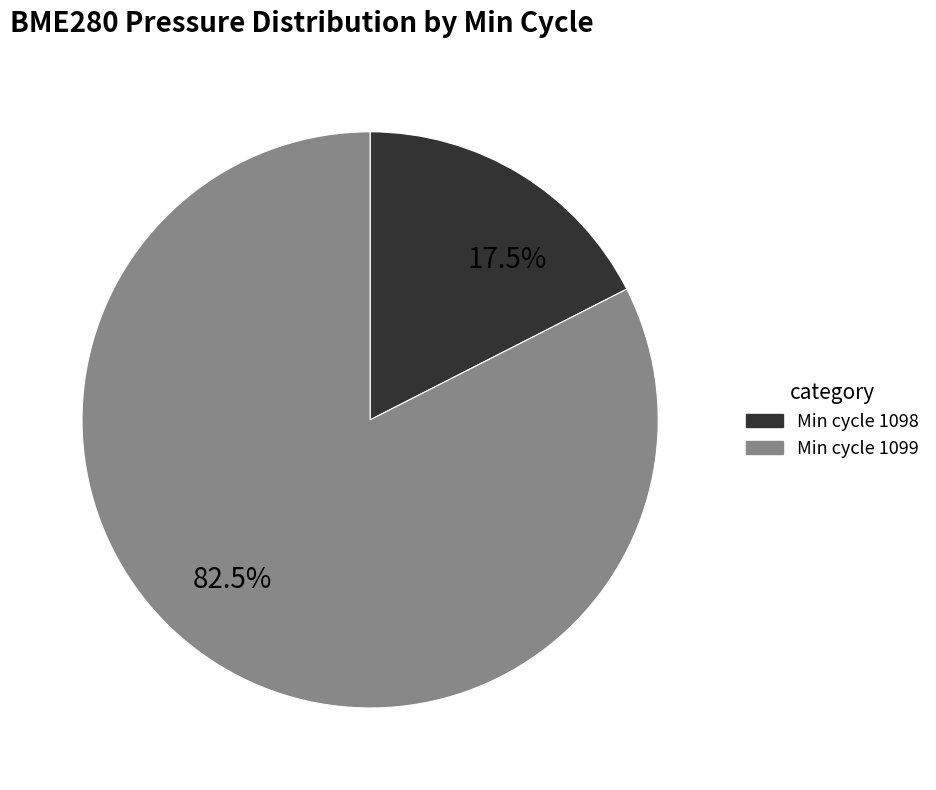

Which slice is the largest?

82.5%